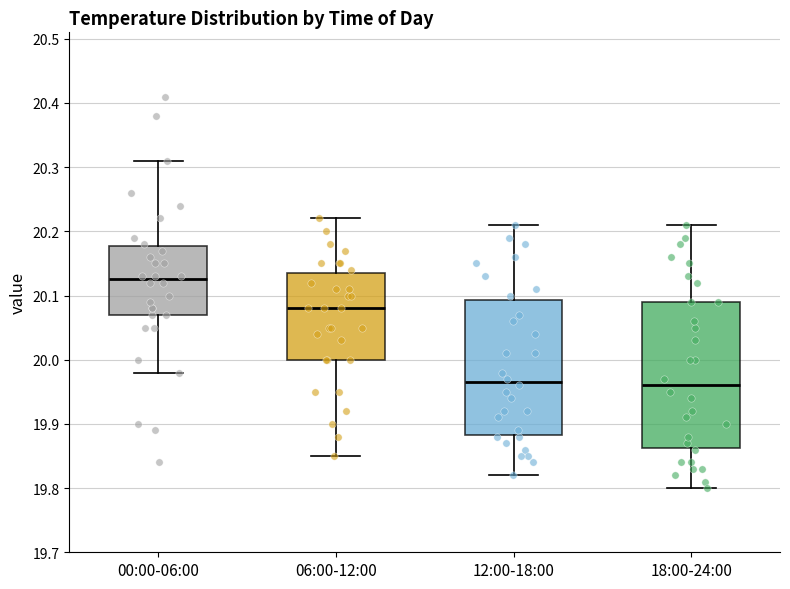

Where does the upper whisker of the box for 18:00-24:00 end on the y-axis? The values are not printed on the chart, so give them approximately, as read against the axis.

20.21